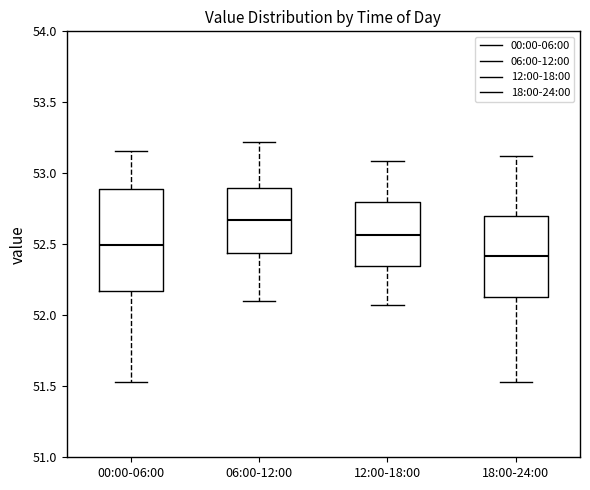

Which box has the highest median line?

06:00-12:00